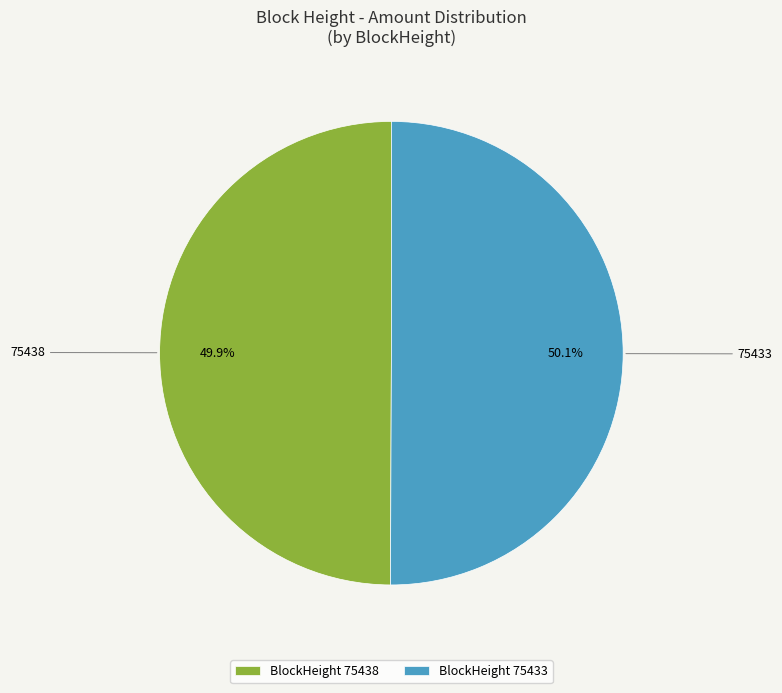

Combined, do BlockHeight 75433 and BlockHeight 75438 account for over 50%?

Yes